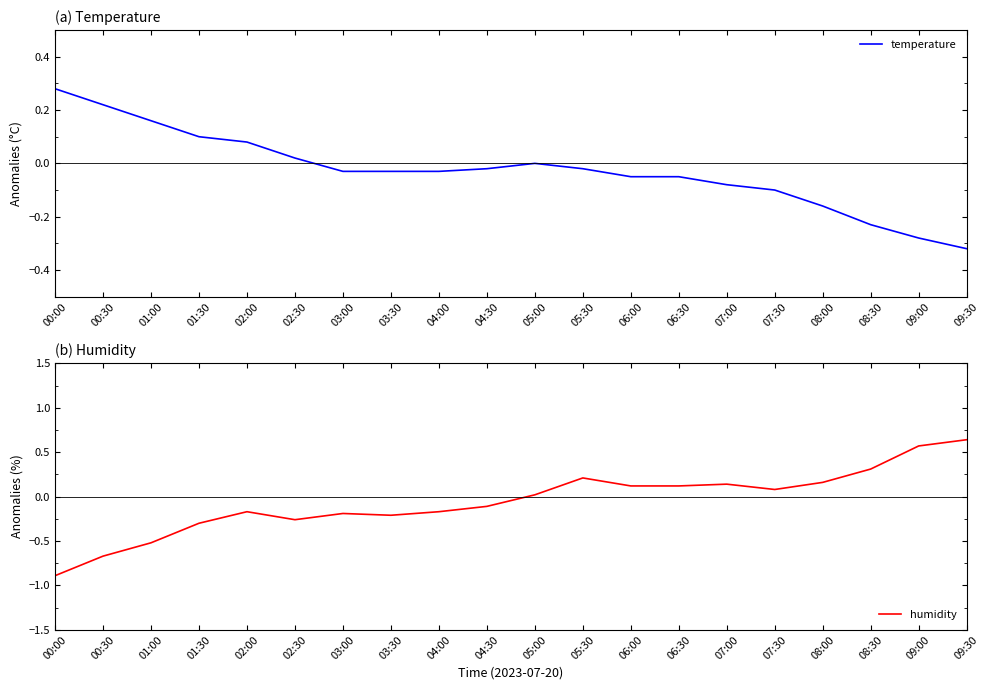

What is the total value across all series at 06:00?

0.1